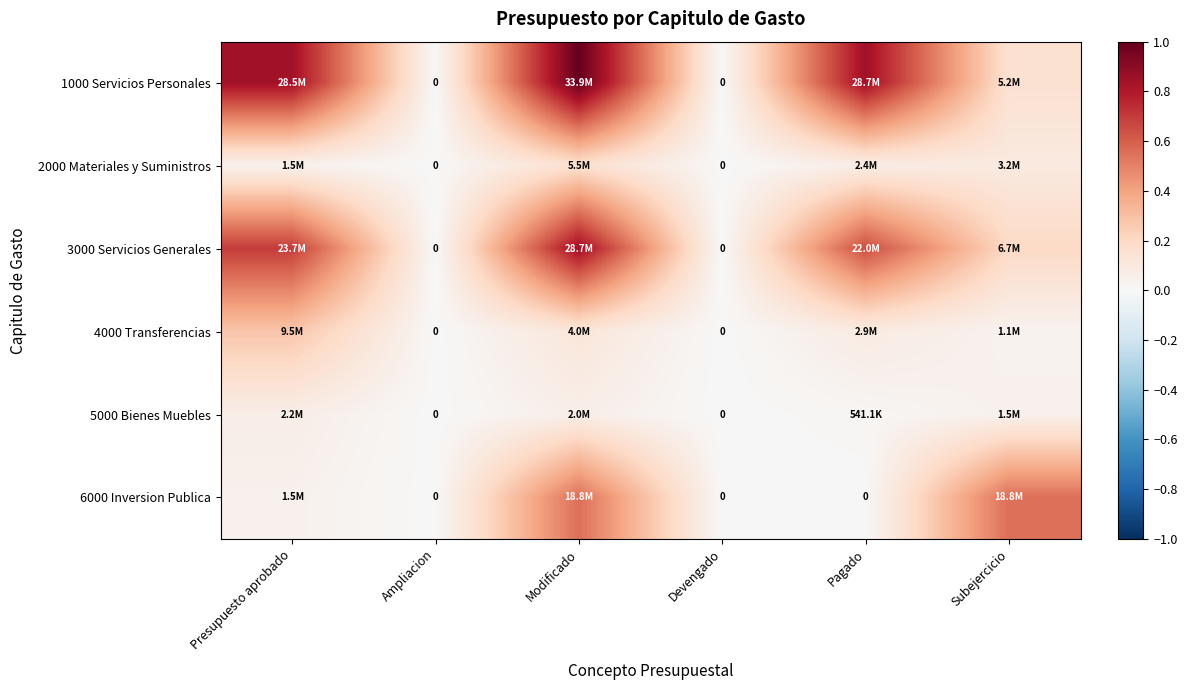

List the series in order of their peak value, lowest first.

5000 Bienes Muebles, 2000 Materiales y Suministros, 4000 Transferencias, 6000 Inversion Publica, 3000 Servicios Generales, 1000 Servicios Personales